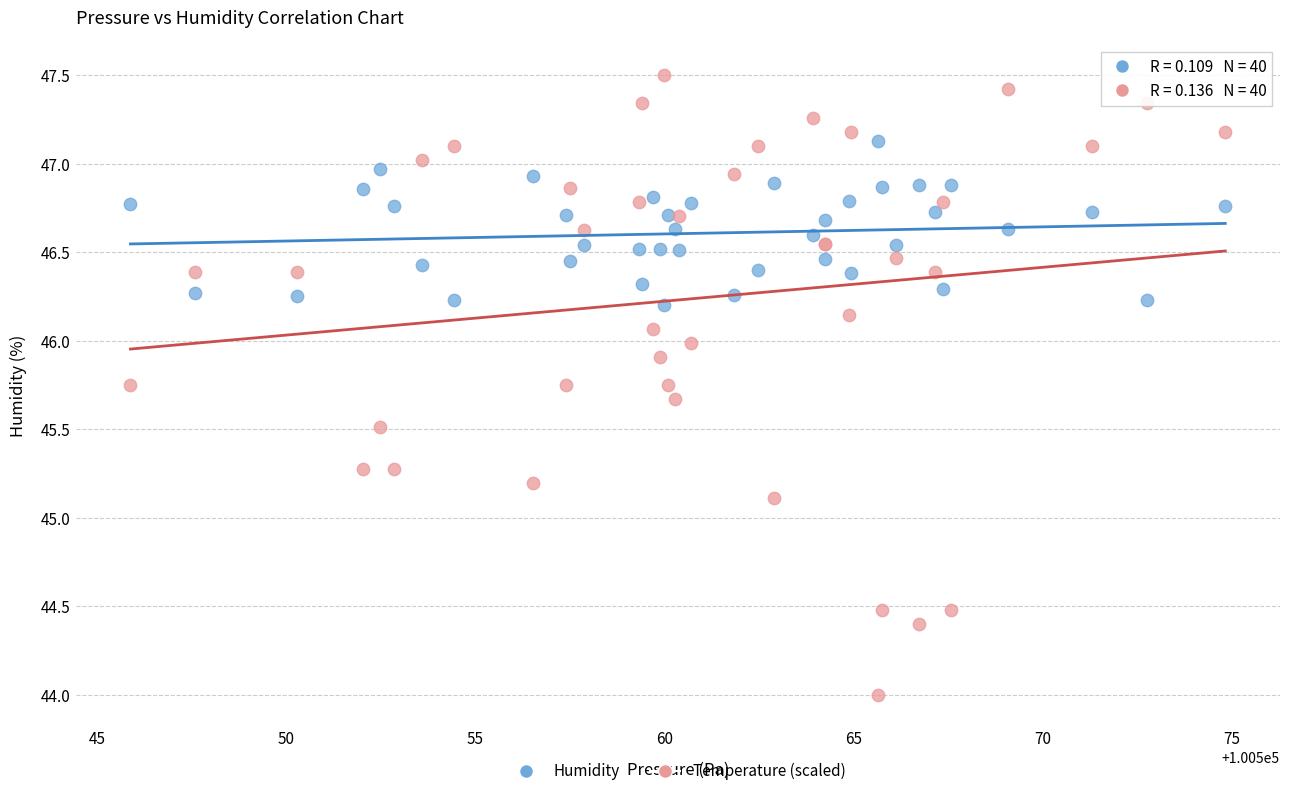

Which series reaches the maximum Y coordinate?

Temperature (scaled)